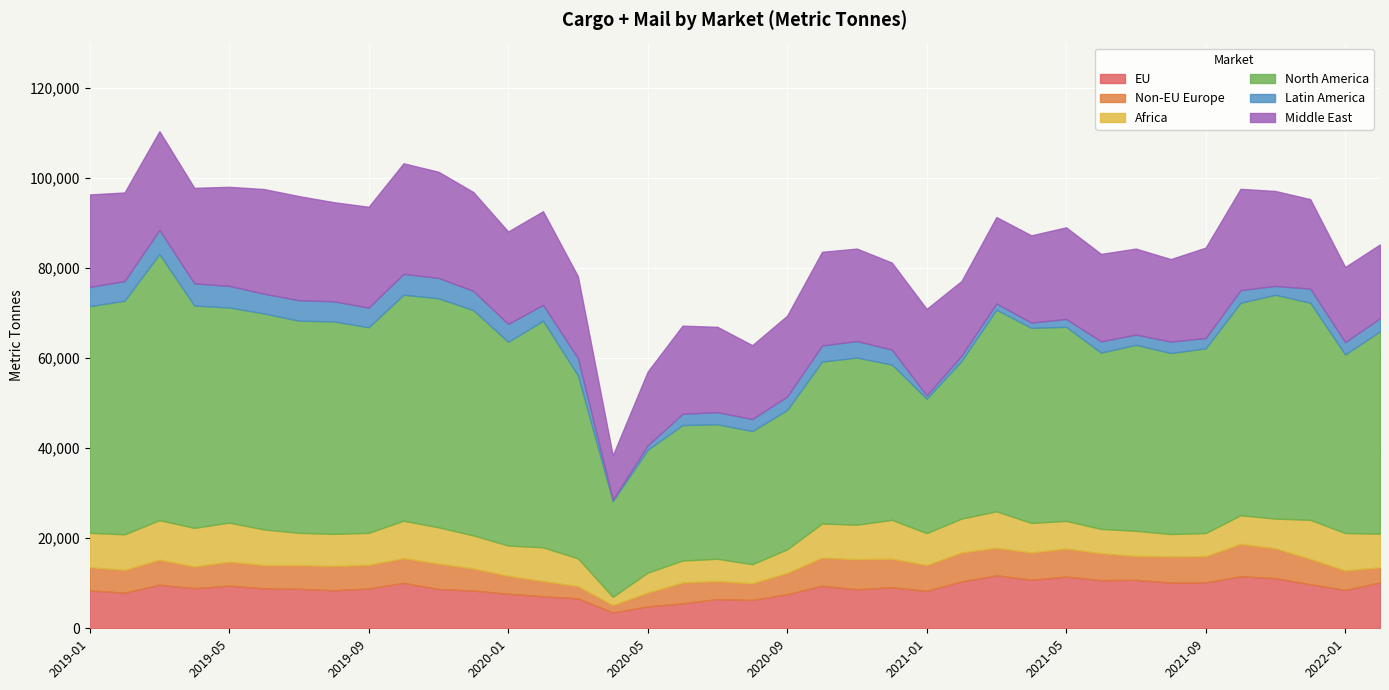

Where is Non-EU Europe nearest to the value 4389?

2022-01